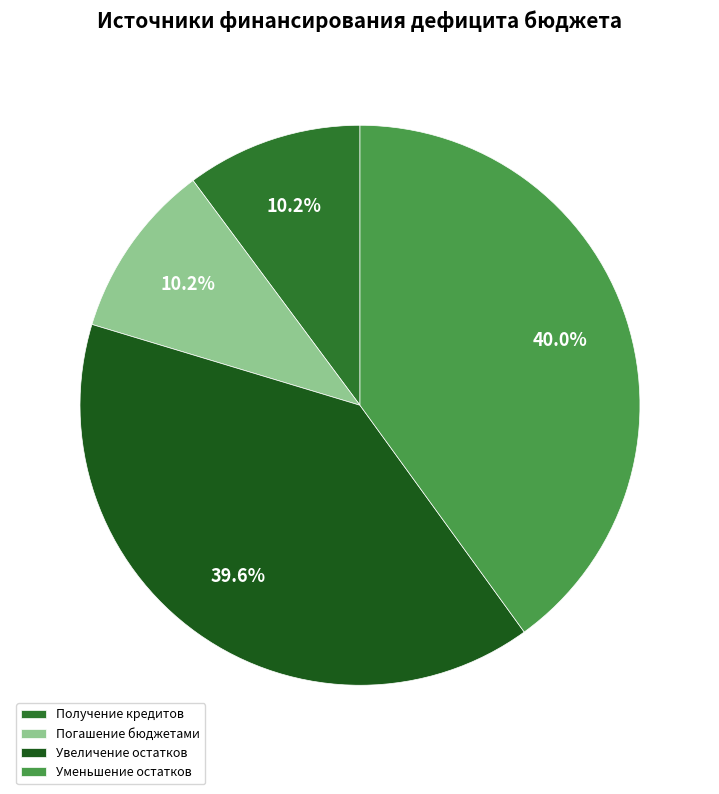

Combined, what portion of the pie is Погашение бюджетами and Увеличение остатков?

49.8%